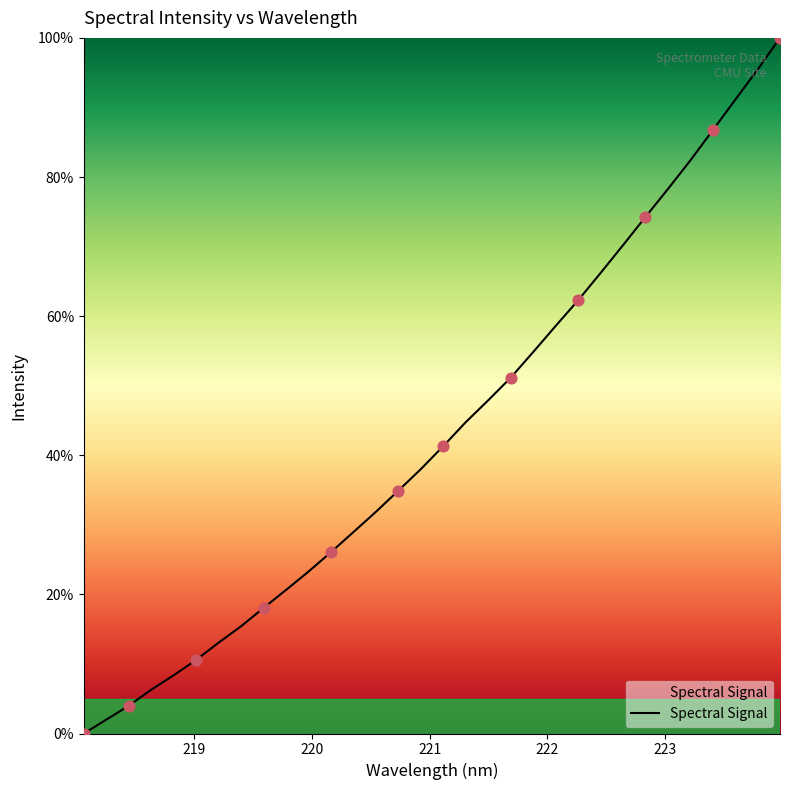

What is the difference between the maximum and minimum values?

100.0